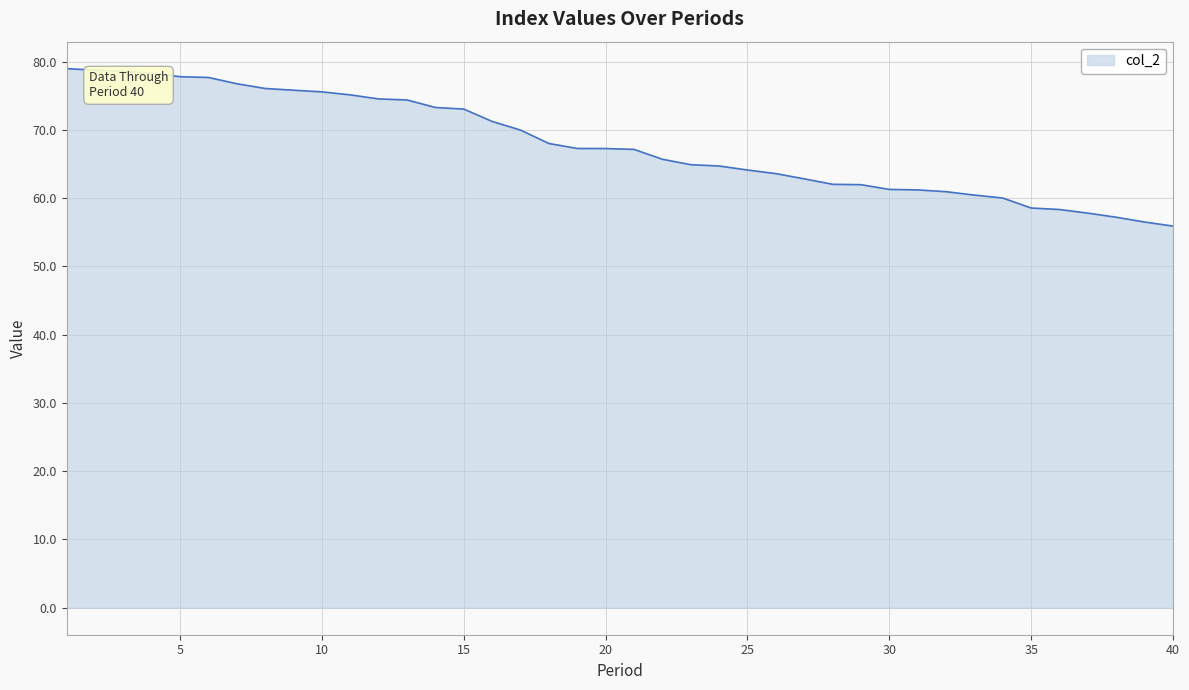

What is the difference between the maximum and minimum values?

23.1